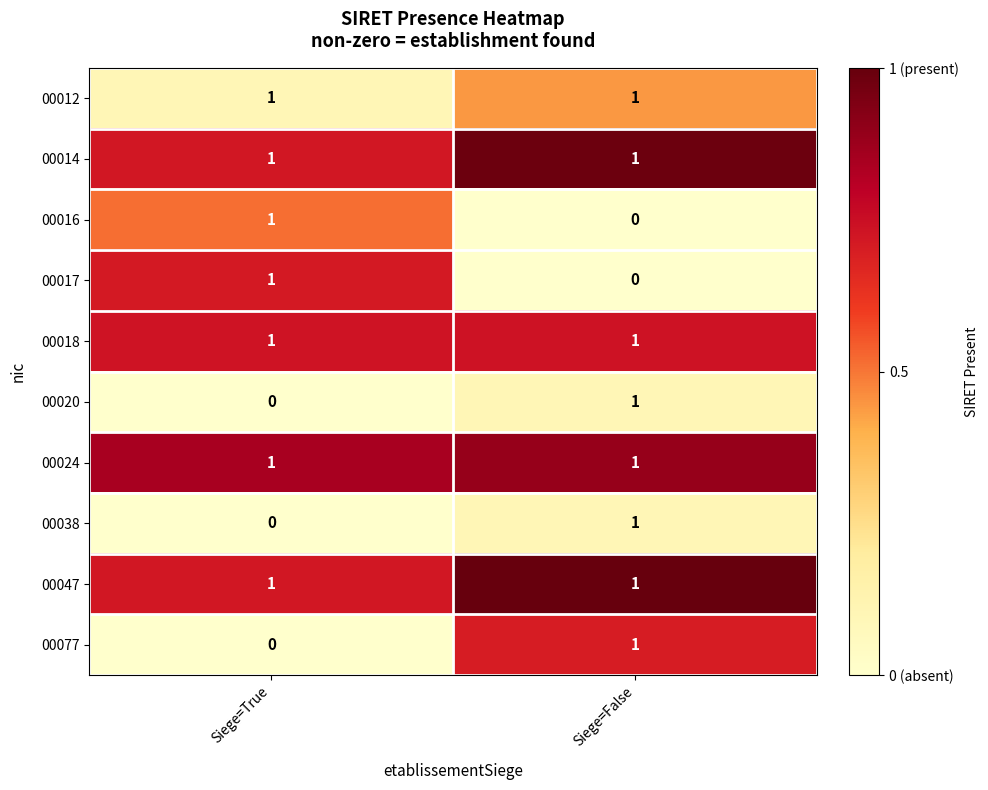

At which label is 00017 closest to 0?

Siege=False